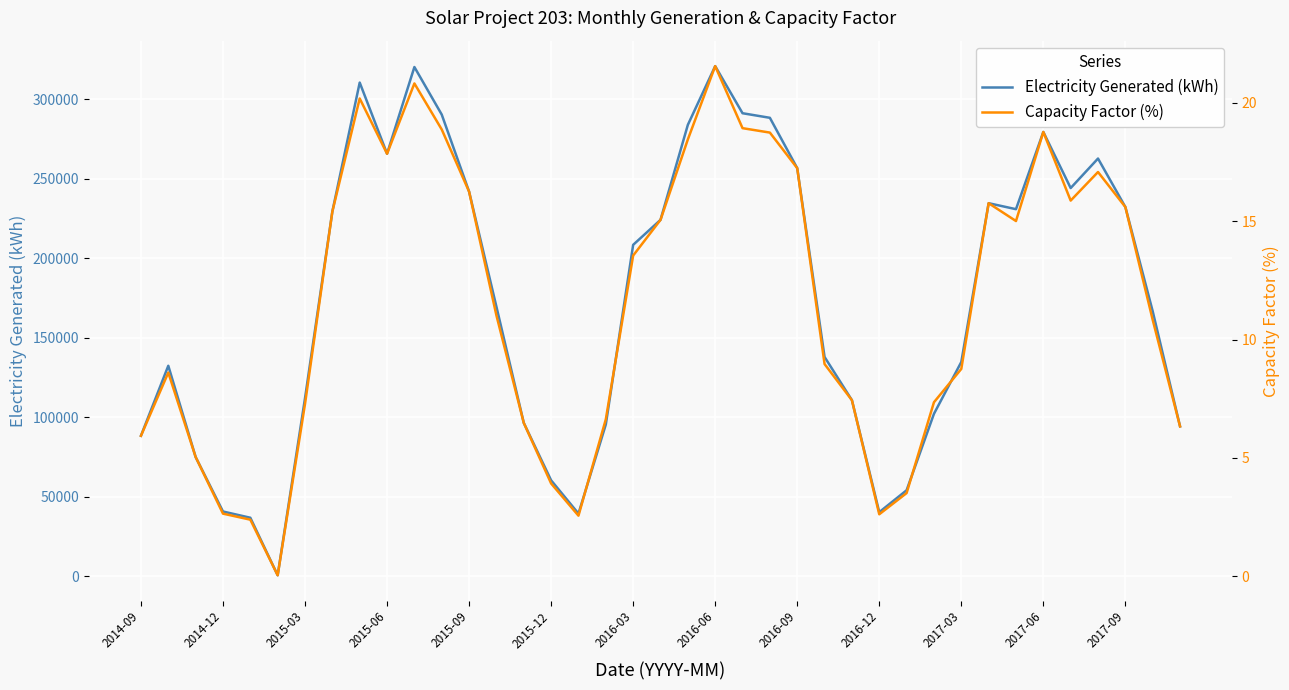

True or false: Capacity Factor (%) has a value of 5.9 at 2014-09.

True